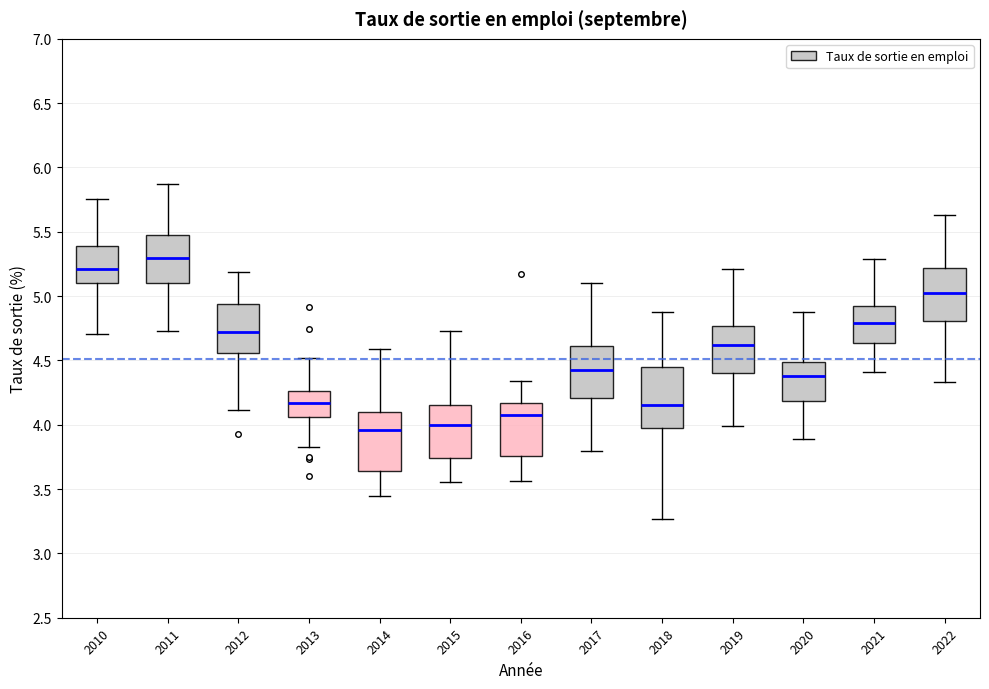

Reading left to right, read every box against the y-axis: the position of its median line, the range the box covers, and the ends of its whiskers. The values are not printed on the chart, so give them approximately, as read against the axis.

2010: median 5.20, box 5.10 to 5.40, whiskers 4.70 to 5.75
2011: median 5.30, box 5.10 to 5.50, whiskers 4.75 to 5.85
2012: median 4.70, box 4.55 to 4.95, whiskers 4.10 to 5.20
2013: median 4.15, box 4.05 to 4.25, whiskers 3.80 to 4.50
2014: median 3.95, box 3.65 to 4.10, whiskers 3.45 to 4.60
2015: median 4.00, box 3.75 to 4.15, whiskers 3.55 to 4.75
2016: median 4.05, box 3.75 to 4.15, whiskers 3.55 to 4.35
2017: median 4.45, box 4.20 to 4.60, whiskers 3.80 to 5.10
2018: median 4.15, box 3.95 to 4.45, whiskers 3.25 to 4.90
2019: median 4.60, box 4.40 to 4.75, whiskers 4.00 to 5.20
2020: median 4.40, box 4.20 to 4.50, whiskers 3.90 to 4.90
2021: median 4.80, box 4.65 to 4.90, whiskers 4.40 to 5.30
2022: median 5.00, box 4.80 to 5.20, whiskers 4.35 to 5.65